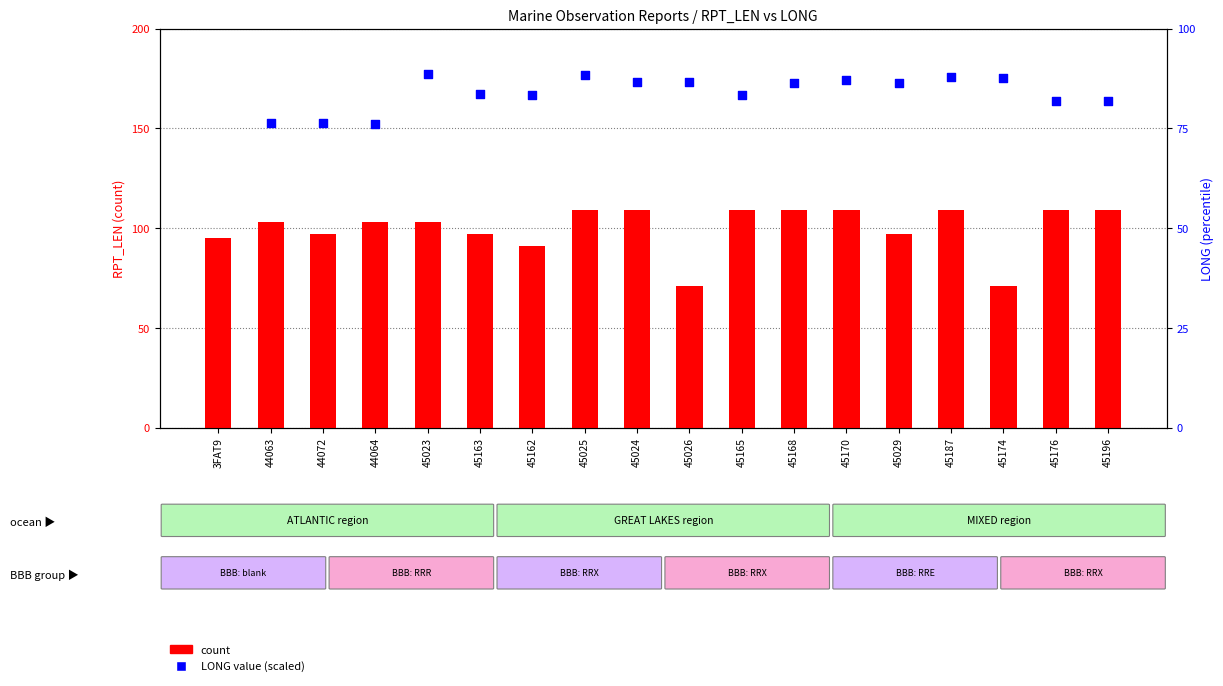

Which series reaches the minimum Y coordinate?

count